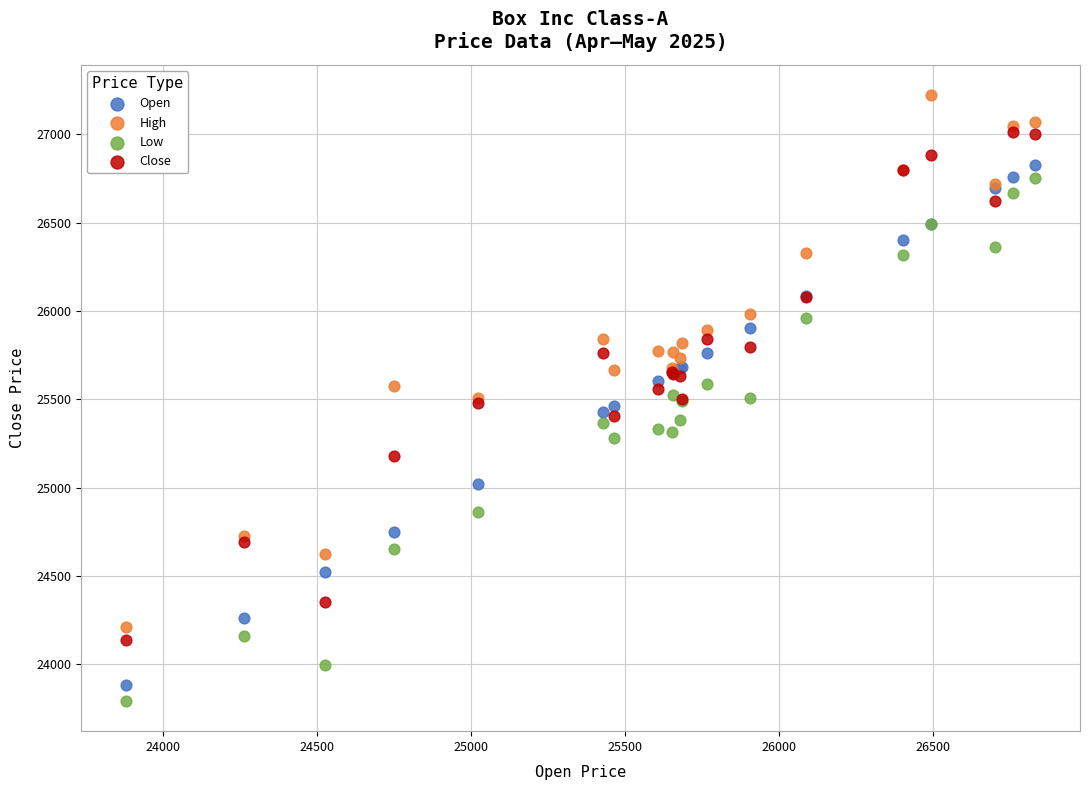

What are all the series names shown in the legend?

Open, High, Low, Close